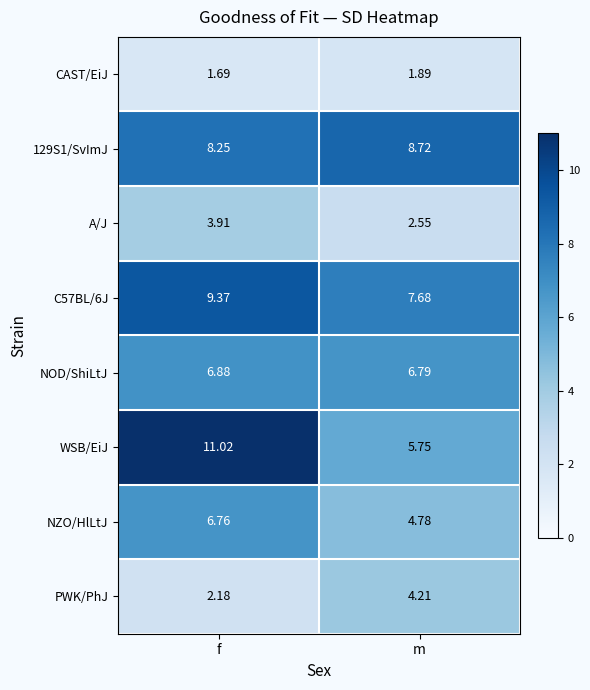

Rank the series by their maximum value, from highest to lowest.

WSB/EiJ, C57BL/6J, 129S1/SvImJ, NOD/ShiLtJ, NZO/HlLtJ, PWK/PhJ, A/J, CAST/EiJ